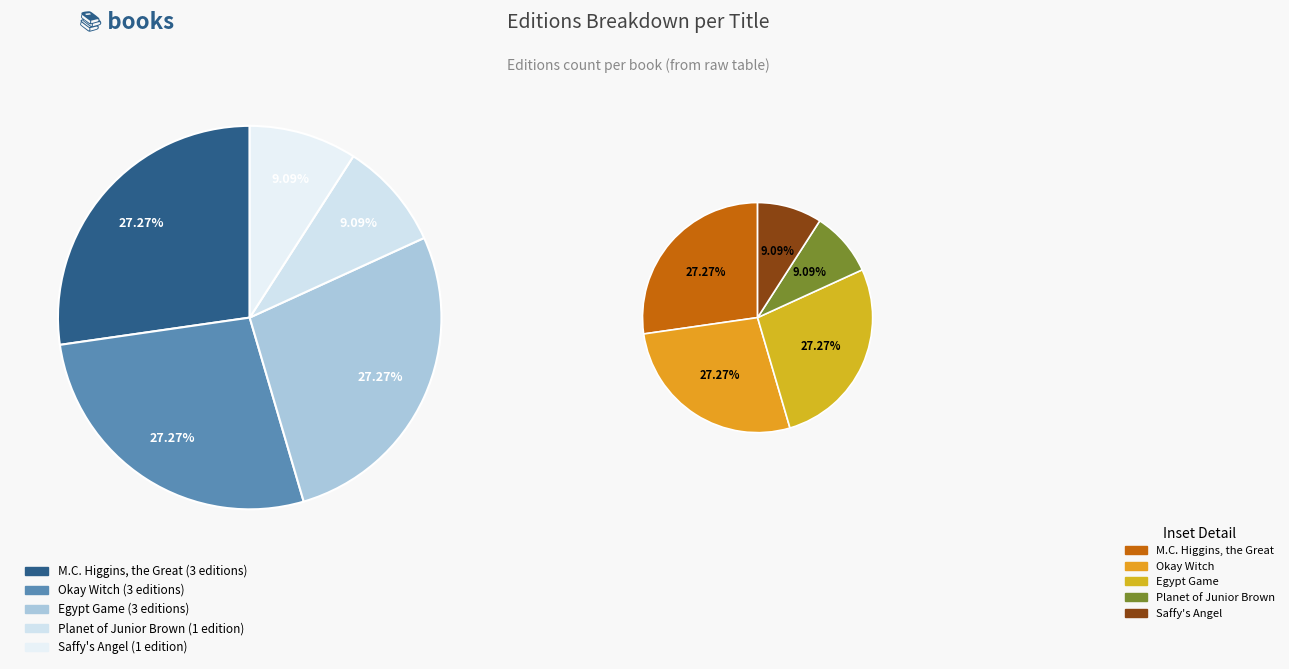

Approximately how many times larger is the value at Okay Witch compared to Saffy's Angel?

3.0